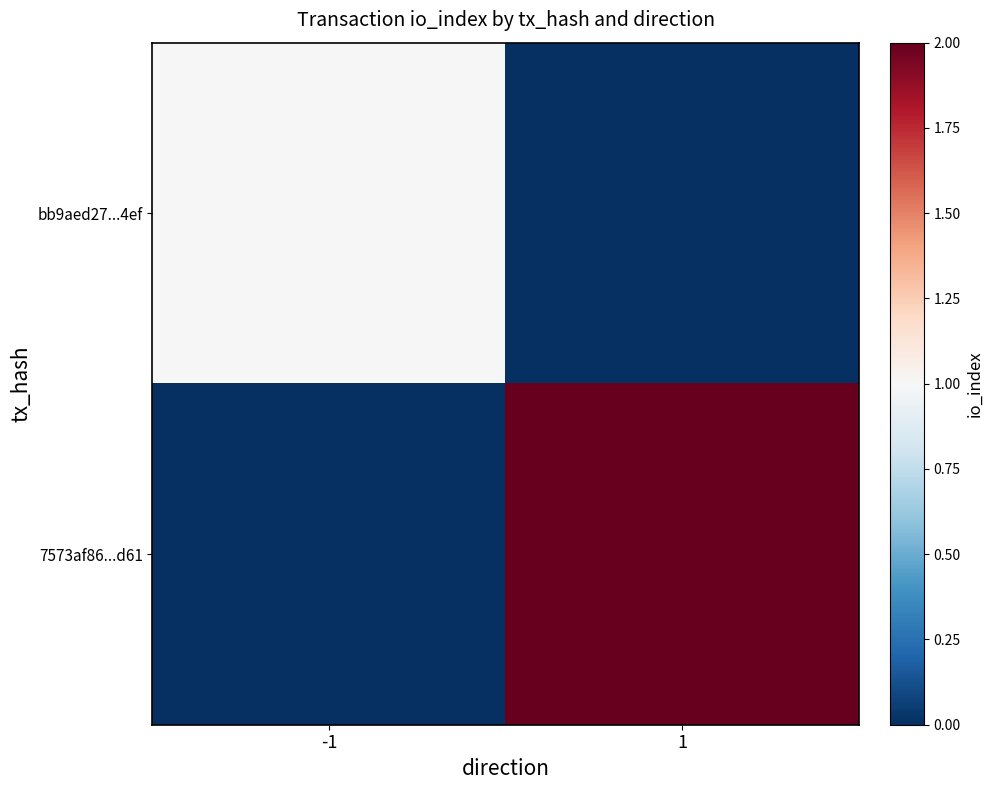

Which category has the lowest value across all series?

1